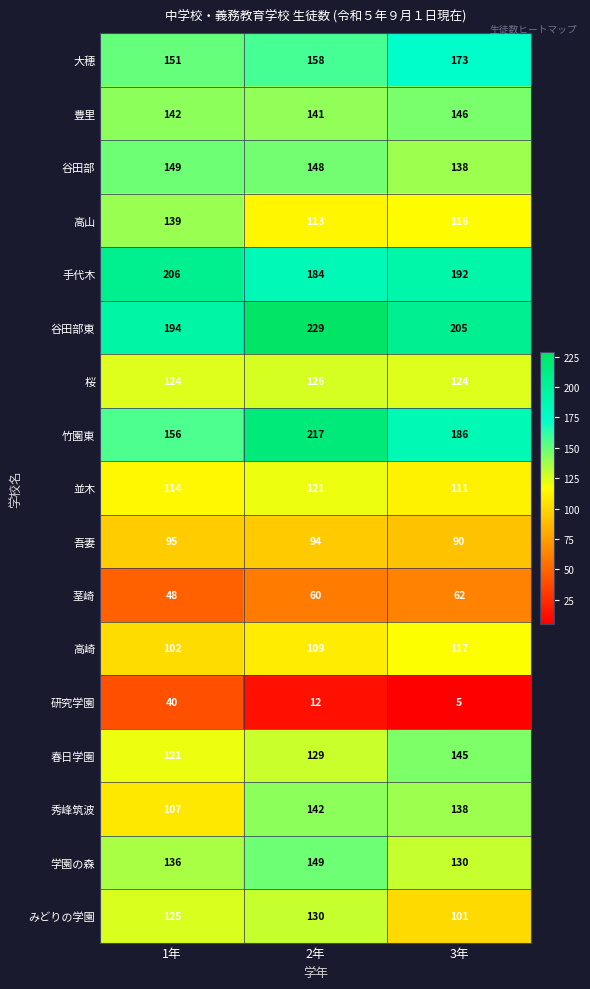

Between 1年 and 3年, which series saw the biggest shift?

研究学園